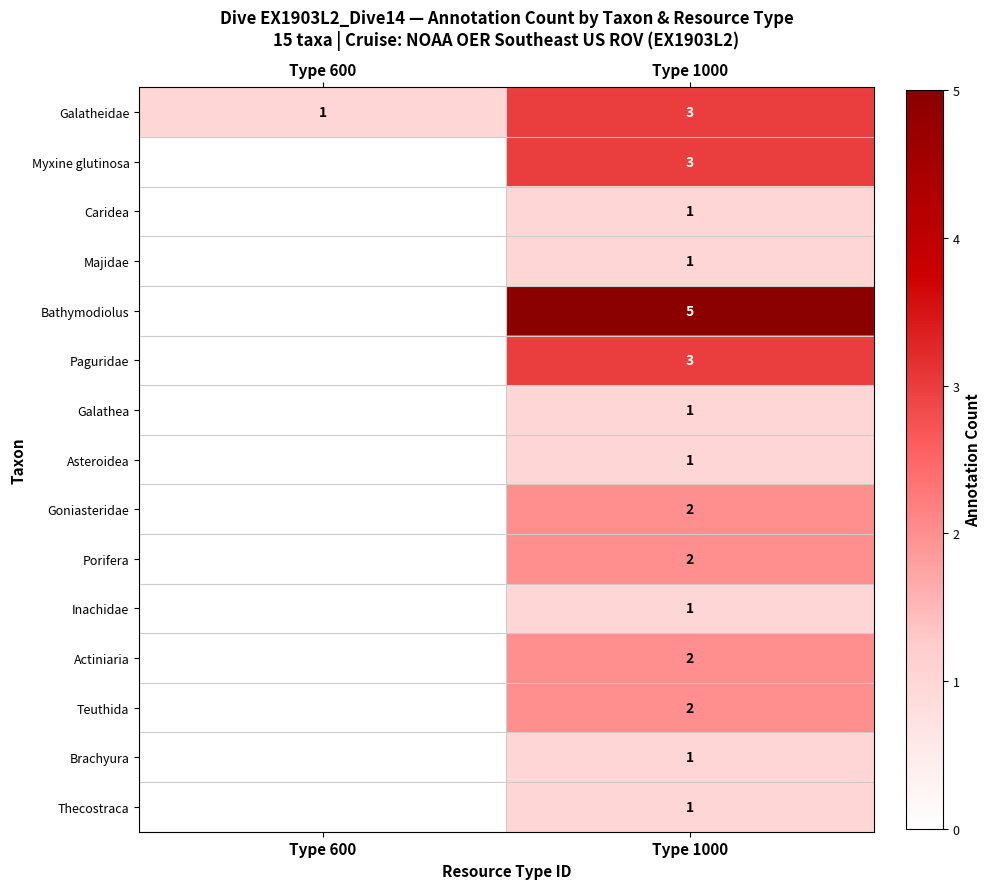

At how many categories does at least one series exceed 2?

1